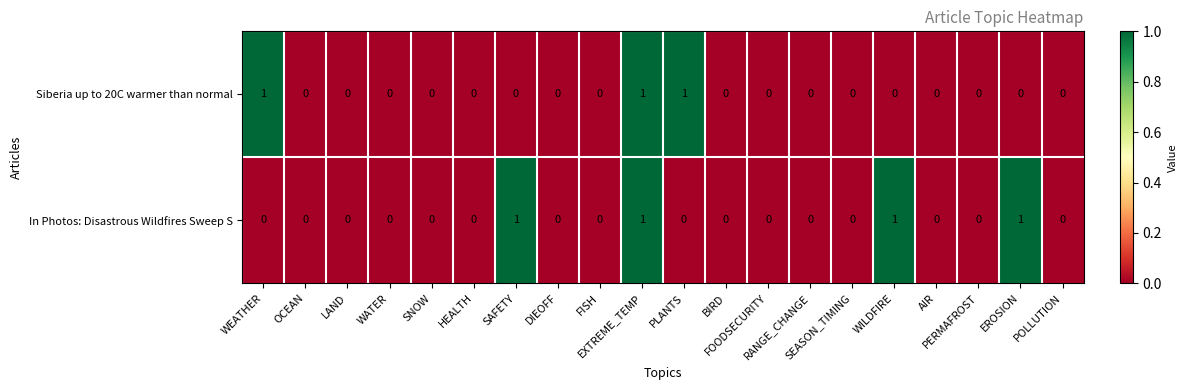

Between BIRD and EROSION, which series saw the biggest shift?

In Photos: Disastrous Wildfires Sweep S